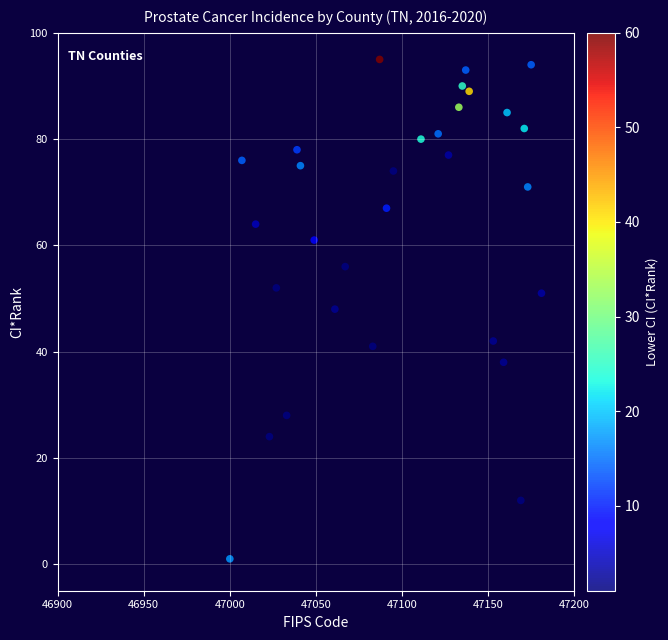

What is the range of Y values (max minus min)?

94